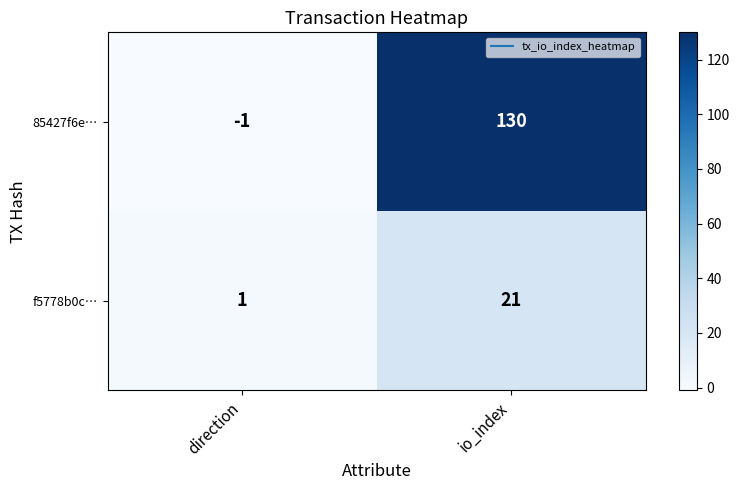

Rank the series by their average value, from highest to lowest.

85427f6e…, f5778b0c…